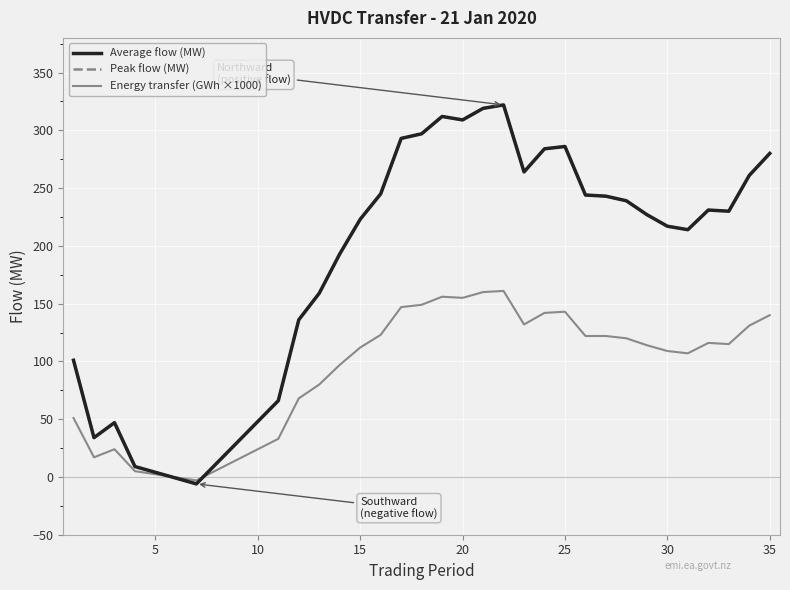

Is this an area chart (filled region under the line)?

No